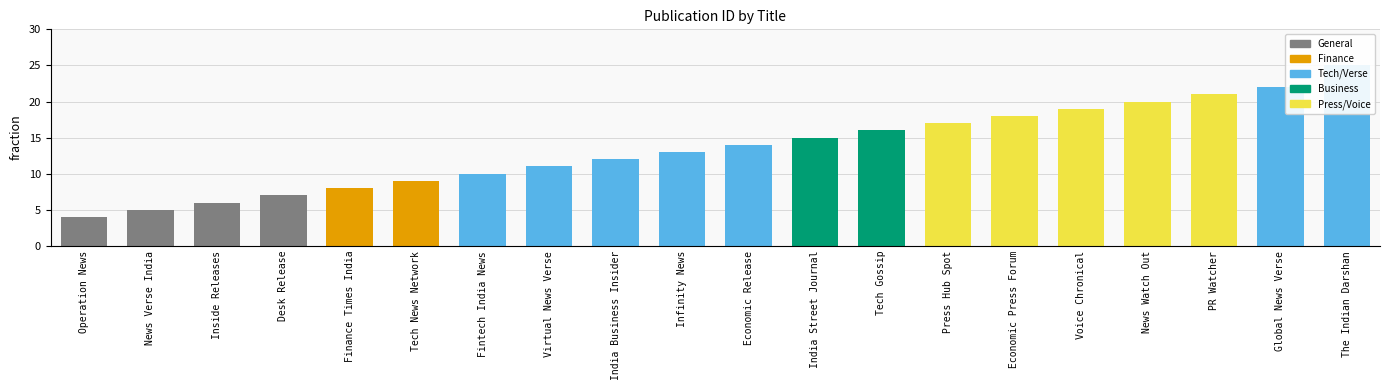

At which category does the chart reach its minimum across all series?

Operation News